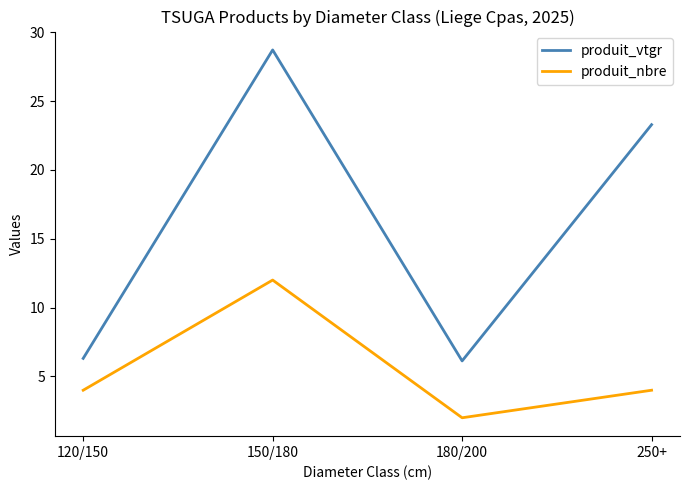

Is this an area chart (filled region under the line)?

No